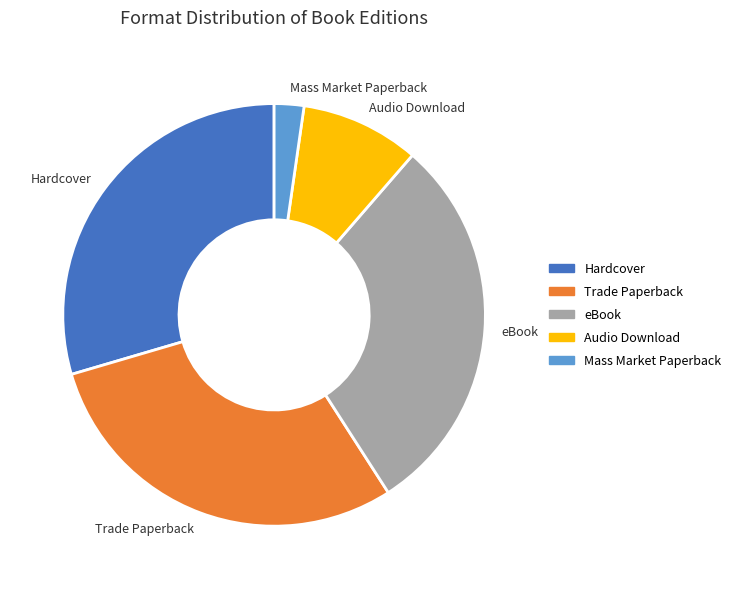

Which category has the smallest portion of the pie?

Mass Market Paperback